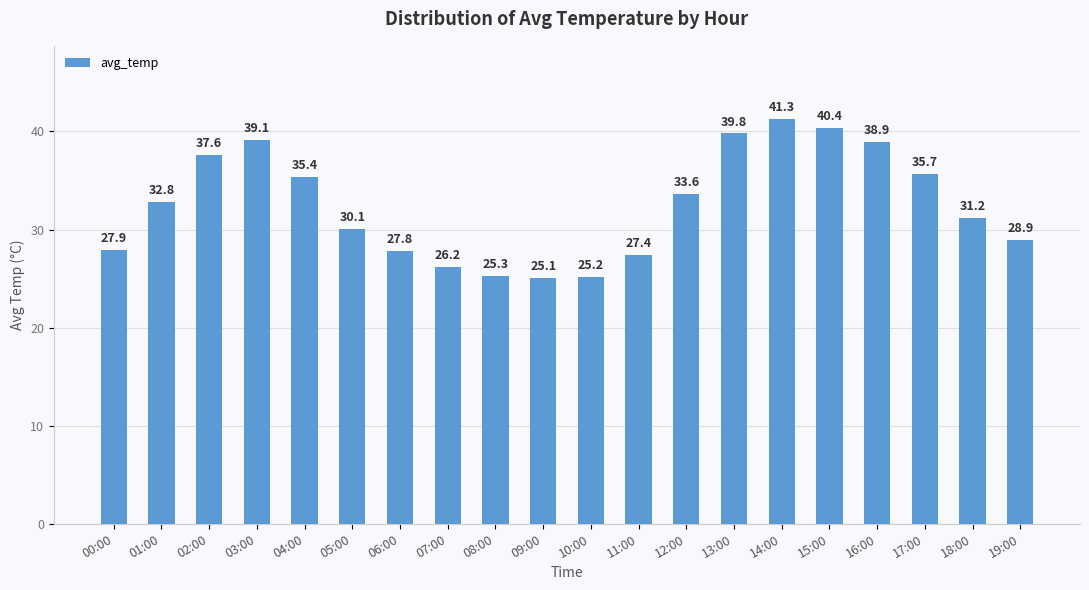

How many data points are less than 32?

10